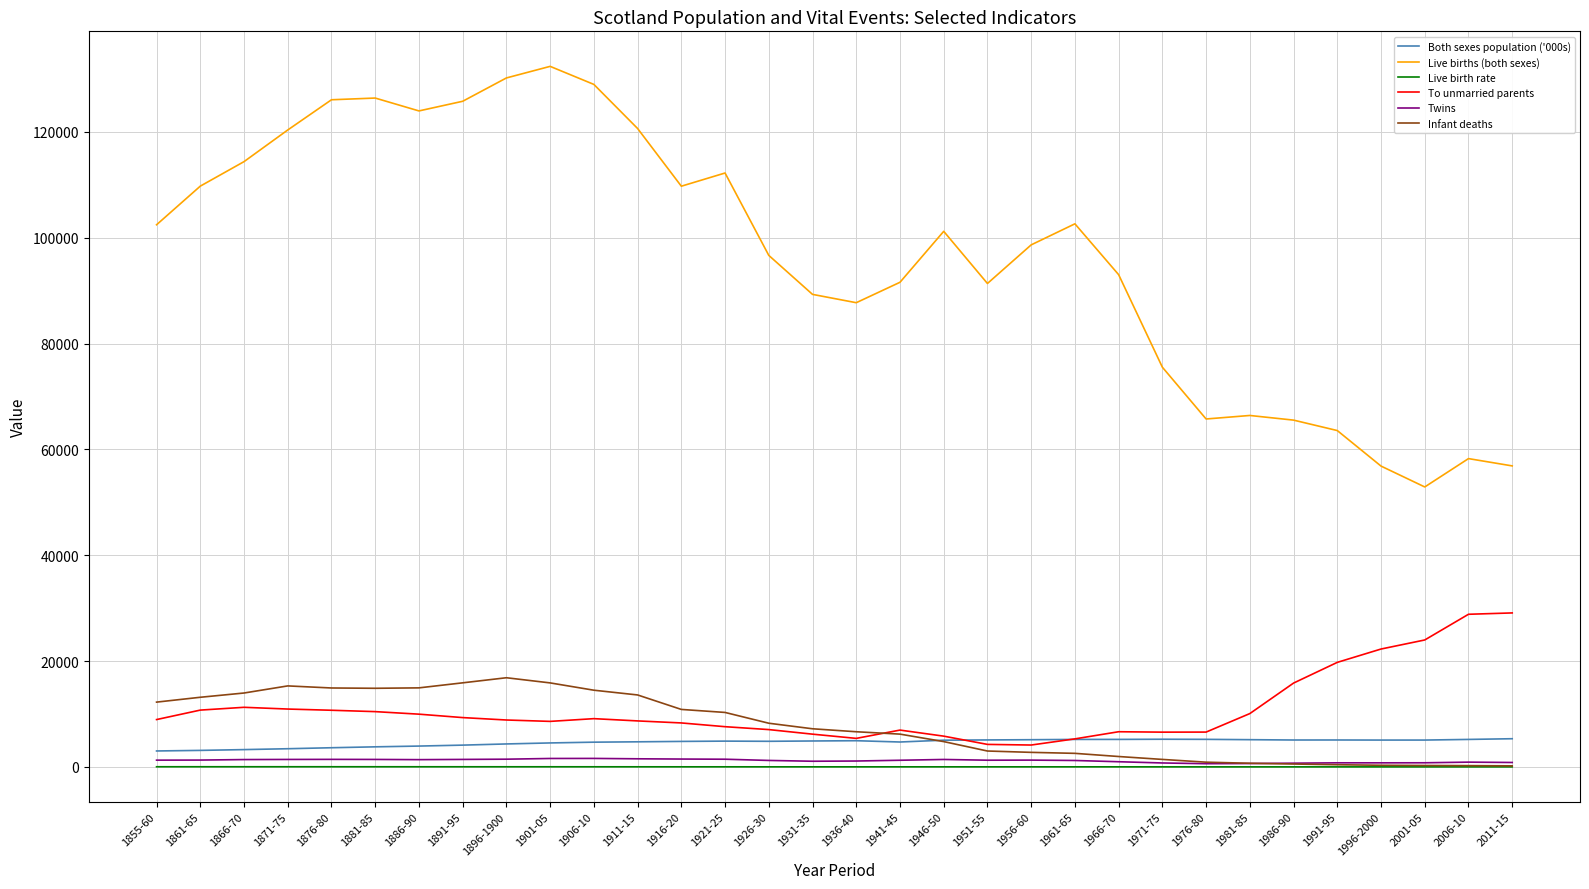

What value does the Infant deaths series have at 1881-85?

14864.0